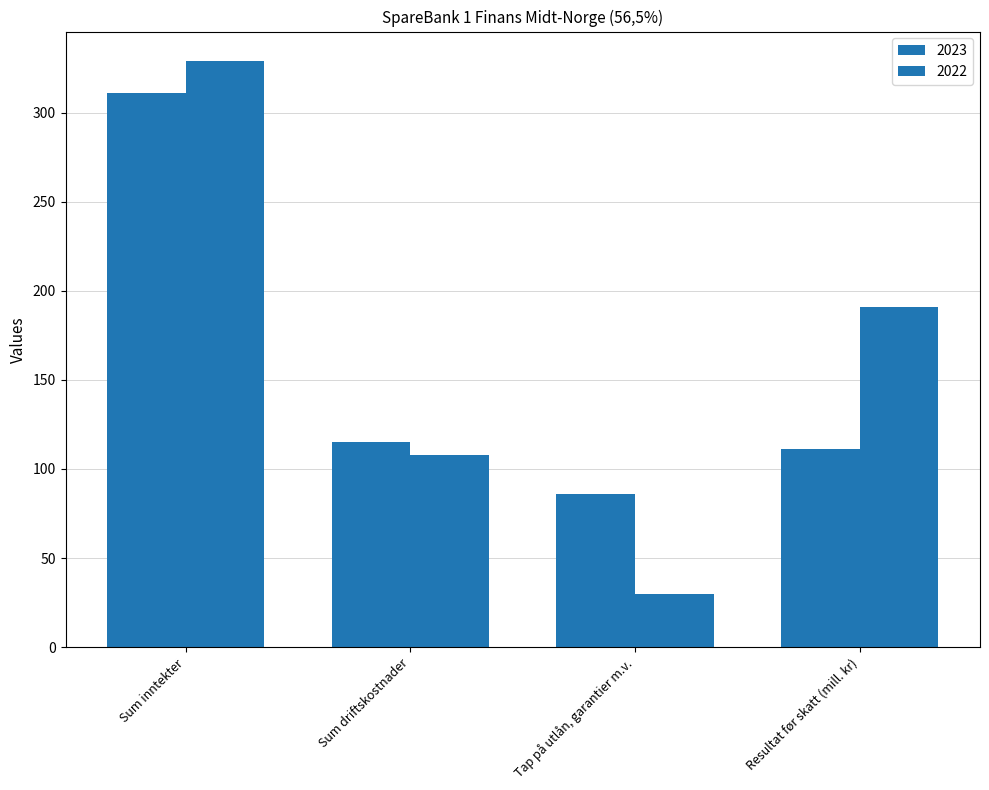

Reading left to right, what are all the values shown in this chart?

2023: 311	115	86	111
2022: 329	108	30	191